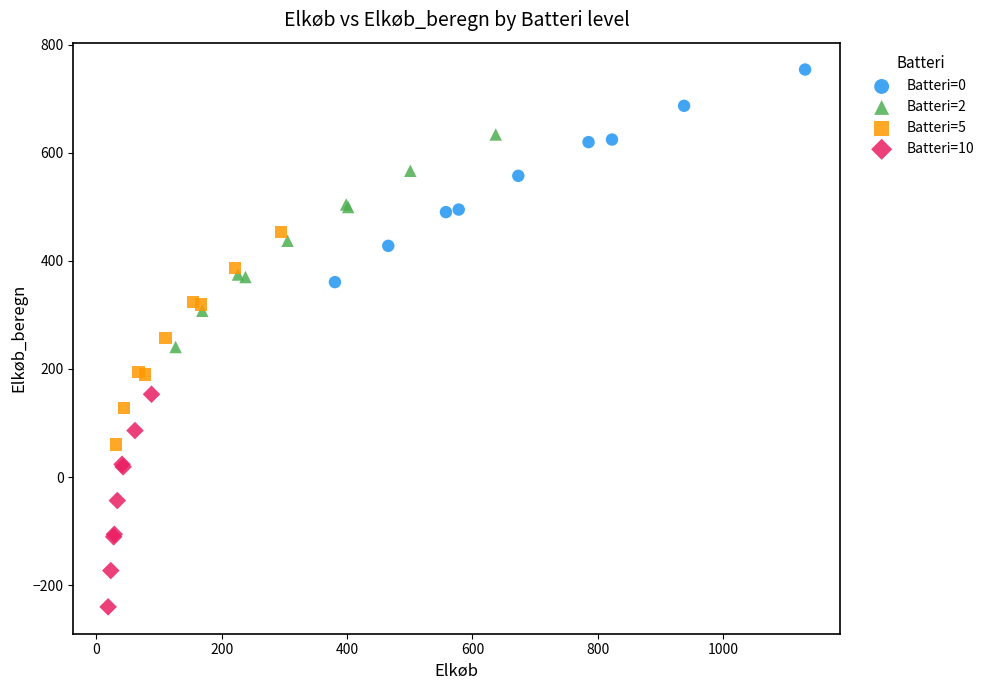

What are all the series names shown in the legend?

Batteri=0, Batteri=2, Batteri=5, Batteri=10